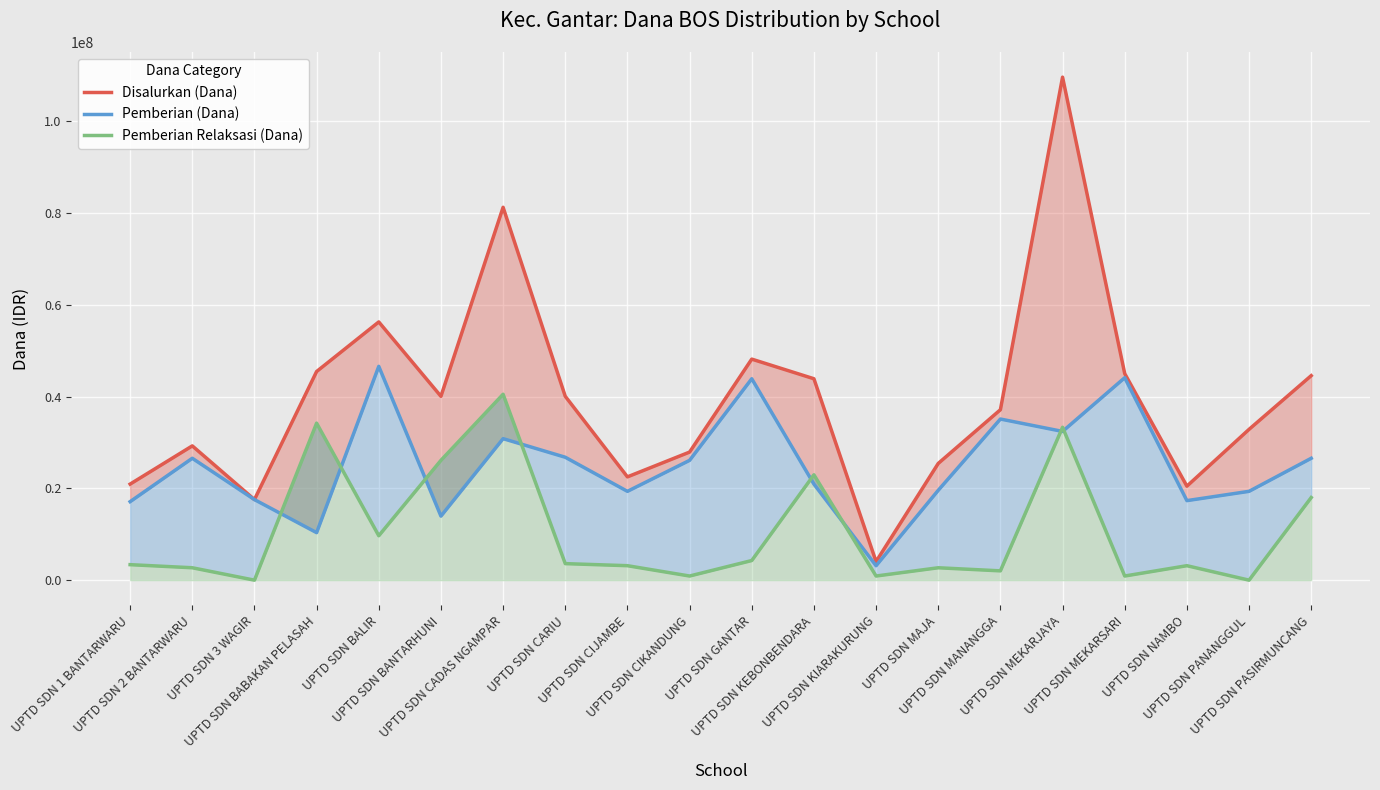

Which series has the largest total across all categories?

Disalurkan (Dana)